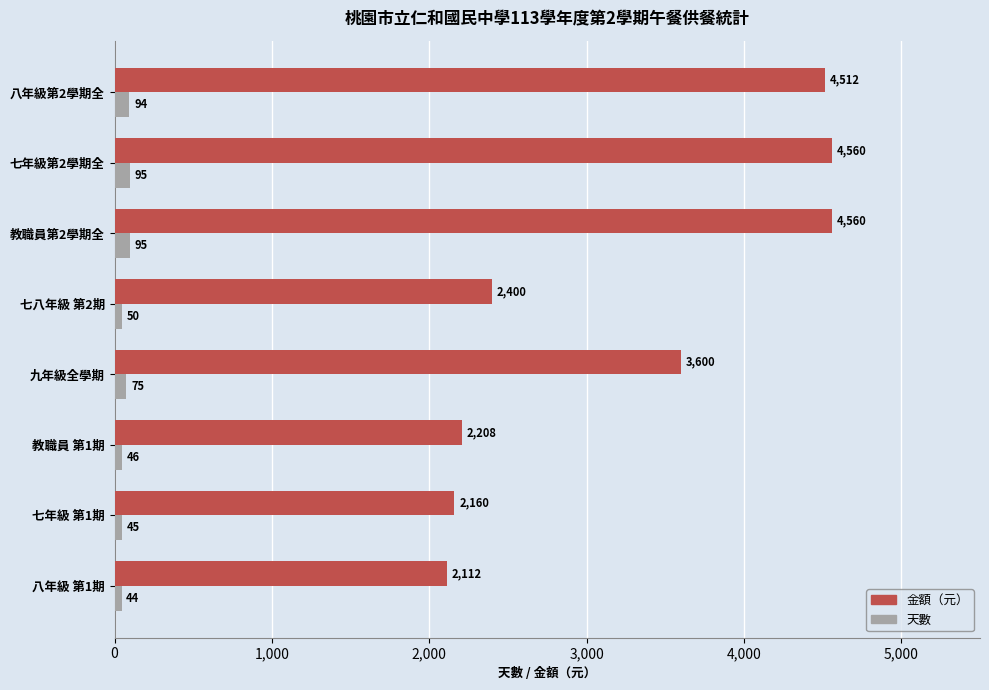

What is the total value across all series at 七年級第2學期全?

4655